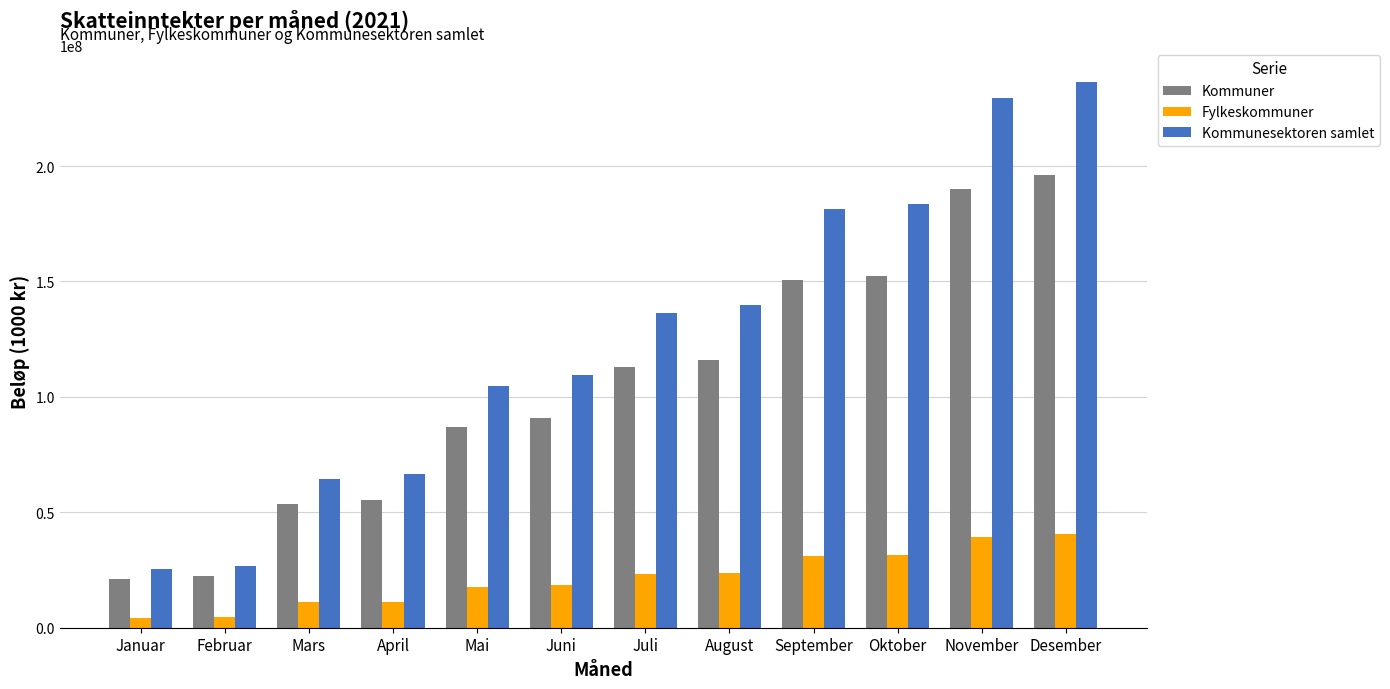

What is the minimum value shown in the chart?

4256424